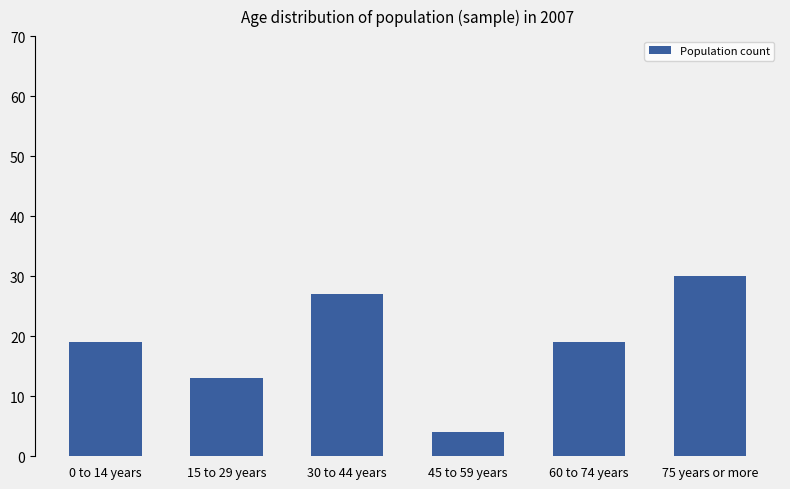

What is the difference between the values at 30 to 44 years and 75 years or more?

3